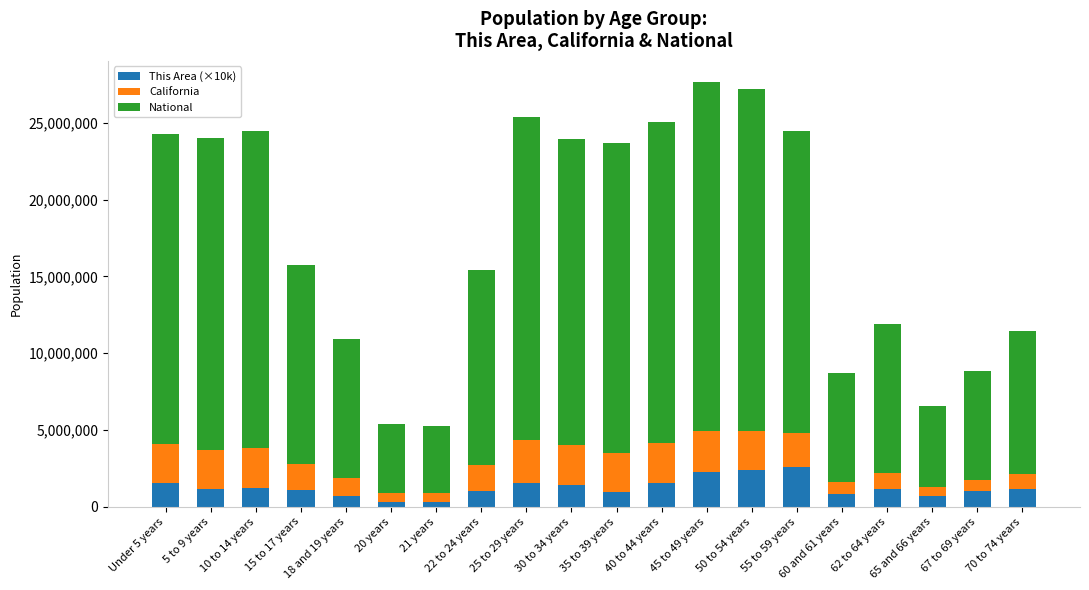

Does the chart contain stacked bars?

Yes